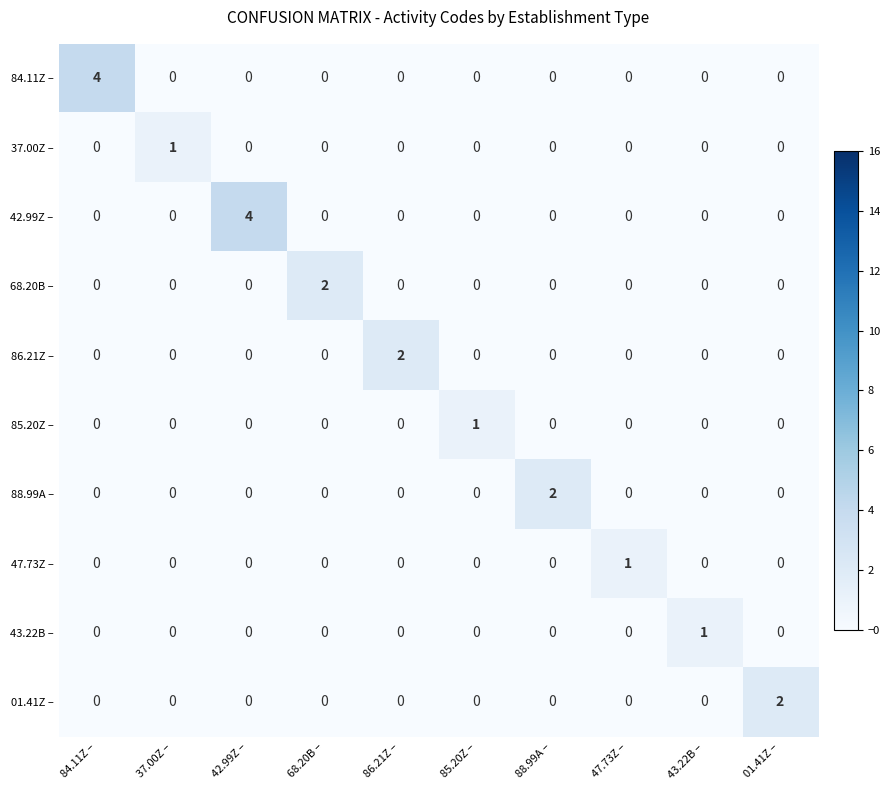

What is the greatest value displayed?

4